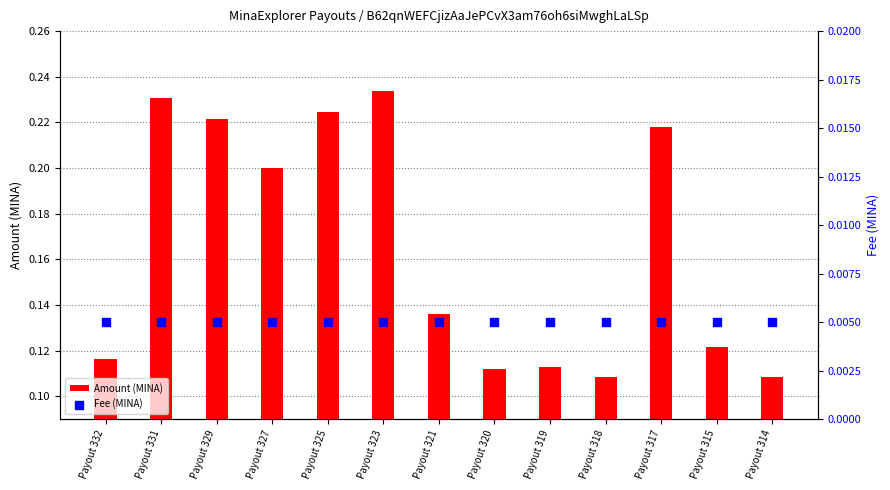

Which series has the largest Y range (max minus min)?

Amount (MINA)